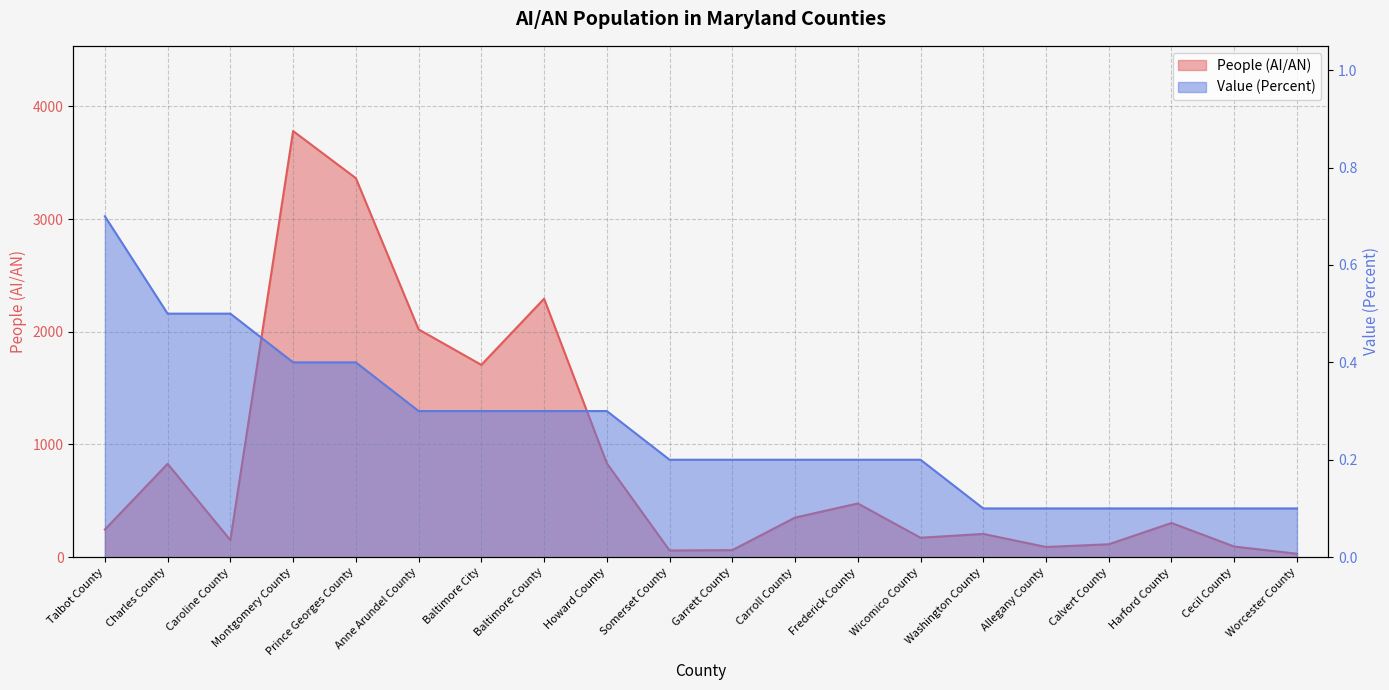

What position from the left is Montgomery County?

4